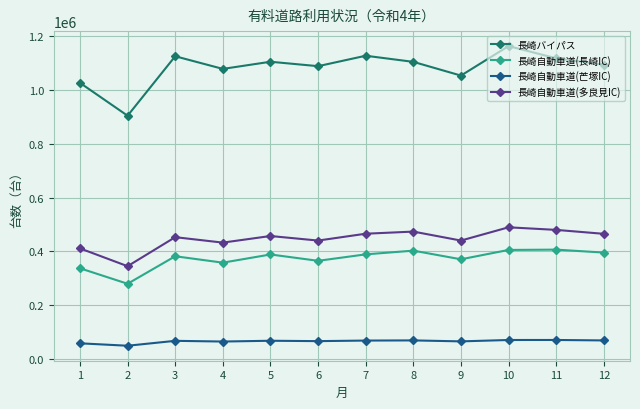

True or false: 長崎自動車道(芒塚IC) and 長崎自動車道(長崎IC) intersect in this chart.

False